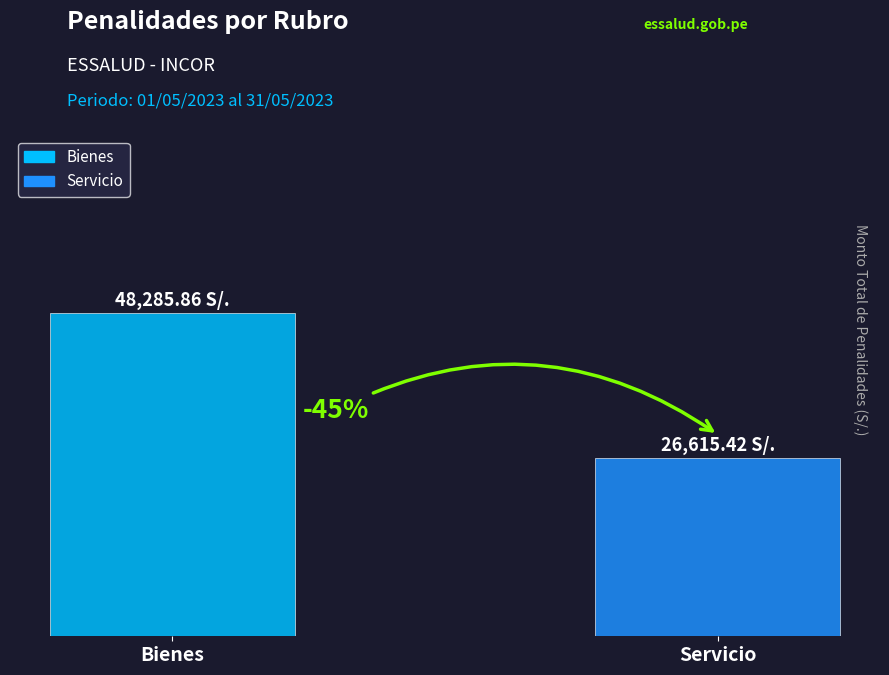

What are all the series names shown in the legend?

Bienes, Servicio